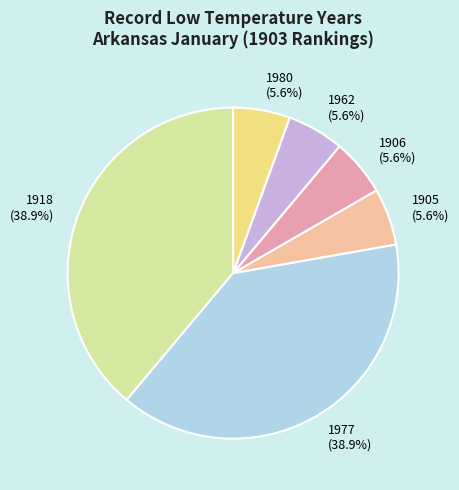

Does any single category account for the majority?

No